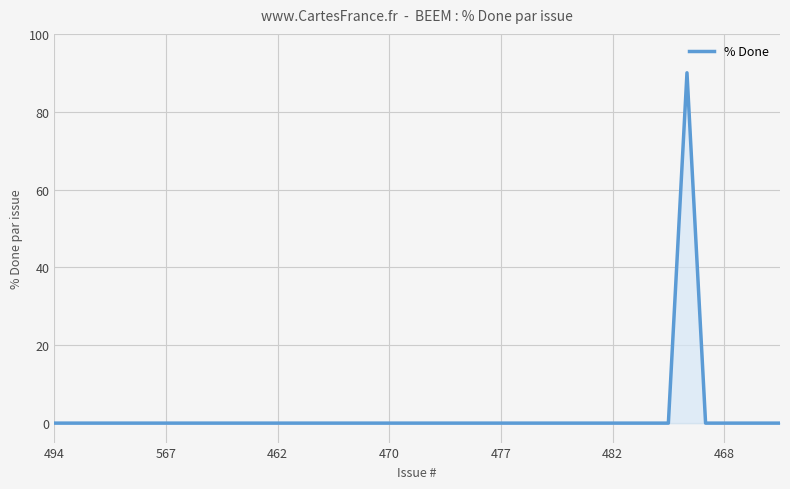

How many lines are shown in the chart?

1